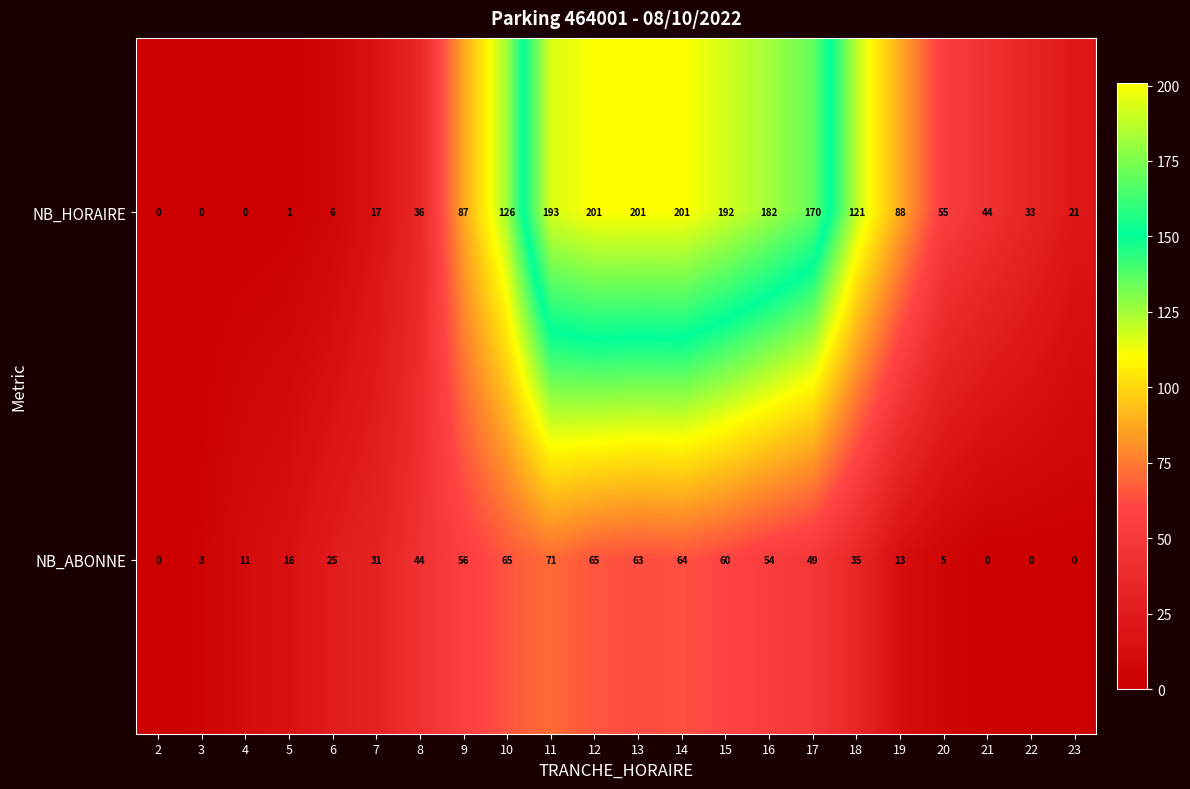

The NB_HORAIRE series shows 126 at 10. True or false?

True